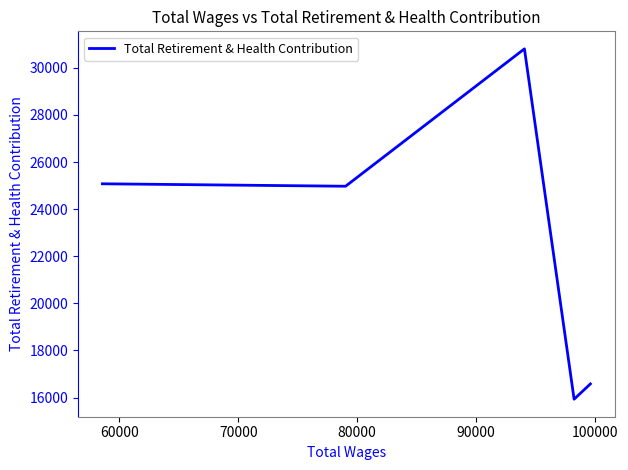

Count the number of values greater than 24973.

2